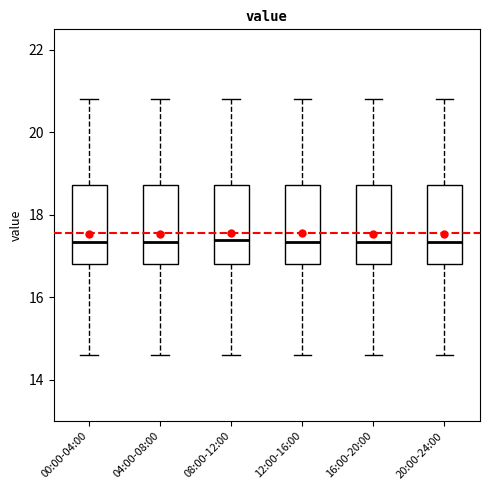

Reading left to right, transcribe this box plot: for each box, give where its median line is, the range the box spans, and where its two whiskers end, as read against the y-axis. The values are not printed on the chart, so give them approximately, as read against the axis.

00:00-04:00: median 17.4, box 16.8 to 18.8, whiskers 14.6 to 20.8
04:00-08:00: median 17.4, box 16.8 to 18.8, whiskers 14.6 to 20.8
08:00-12:00: median 17.4, box 16.8 to 18.8, whiskers 14.6 to 20.8
12:00-16:00: median 17.4, box 16.8 to 18.8, whiskers 14.6 to 20.8
16:00-20:00: median 17.4, box 16.8 to 18.8, whiskers 14.6 to 20.8
20:00-24:00: median 17.4, box 16.8 to 18.8, whiskers 14.6 to 20.8